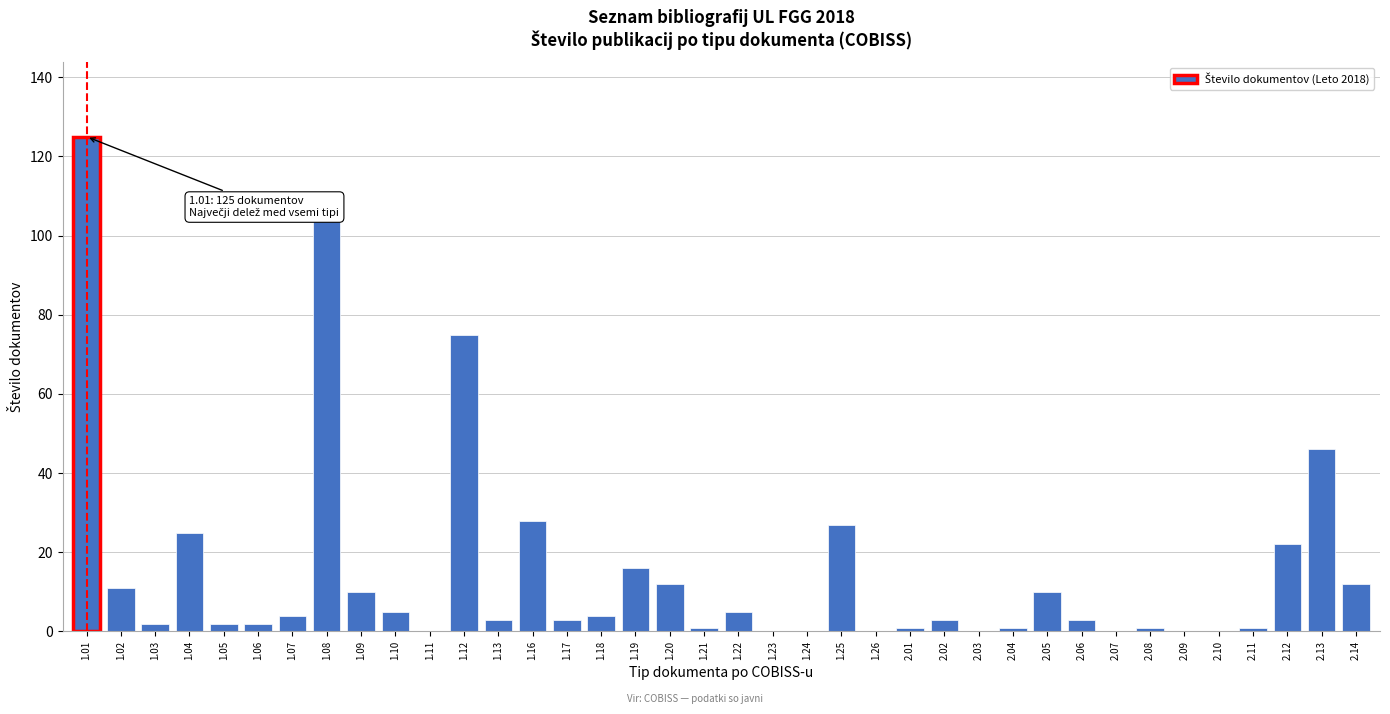

What is the sum of all values?

564